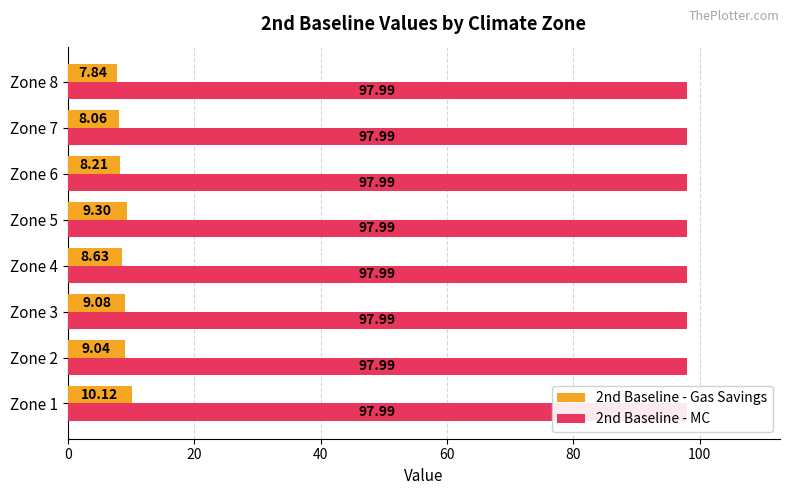

What is the sum of all 2nd Baseline - Gas Savings values?

70.3